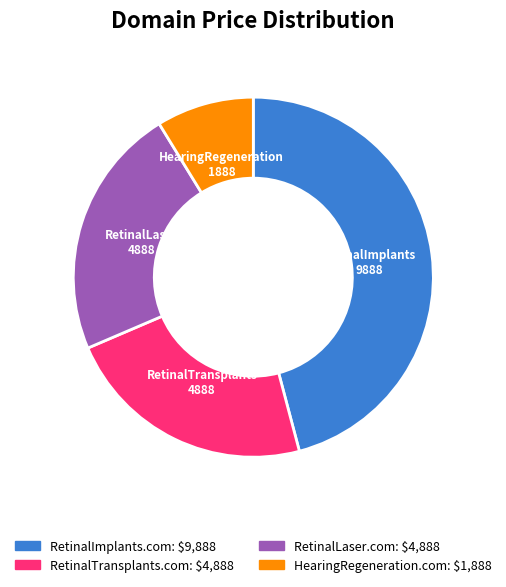

The RetinalTransplants.com slice represents 23% of the pie. True or false?

True